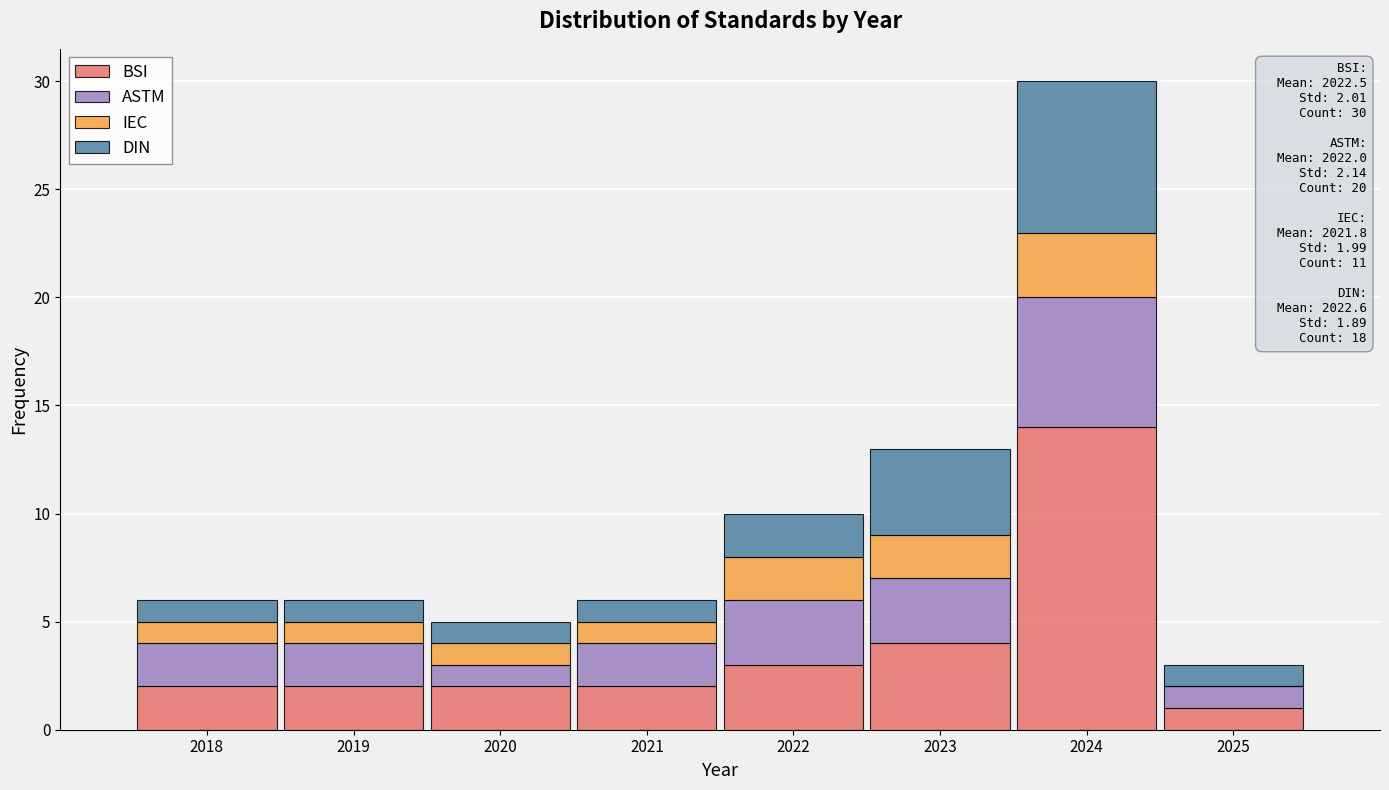

Is it true that BSI equals 2 at 2020?

True